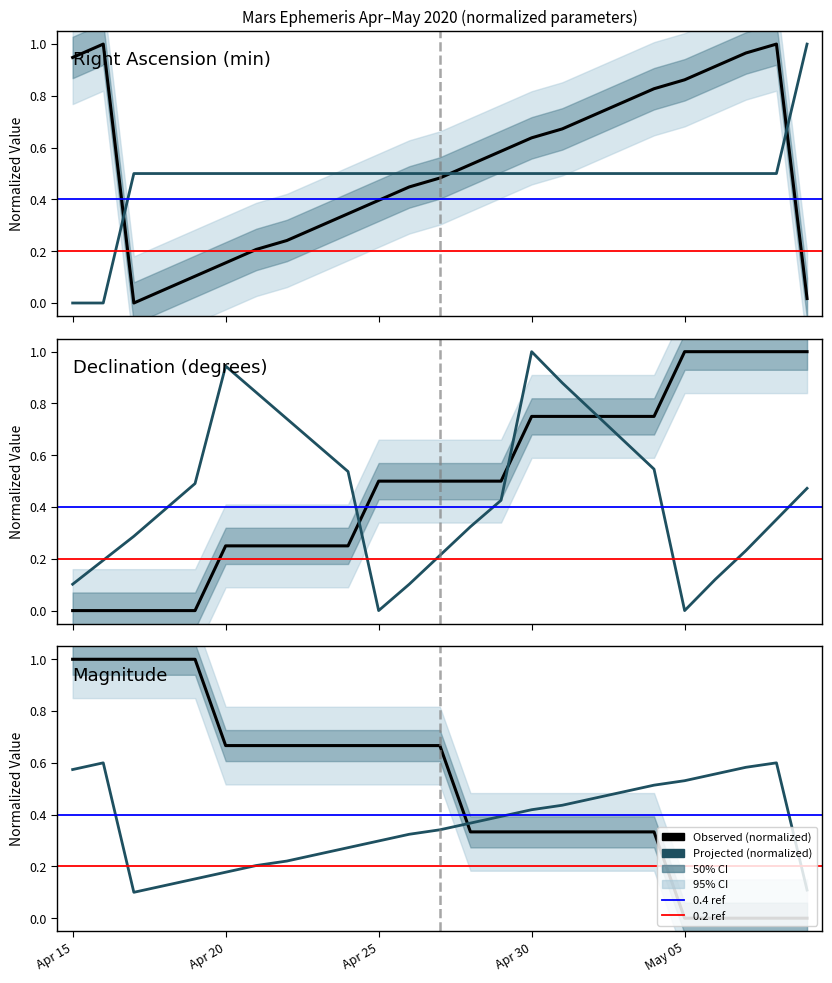

Where is Magnitude x10 nearest to the value 0?

May 05